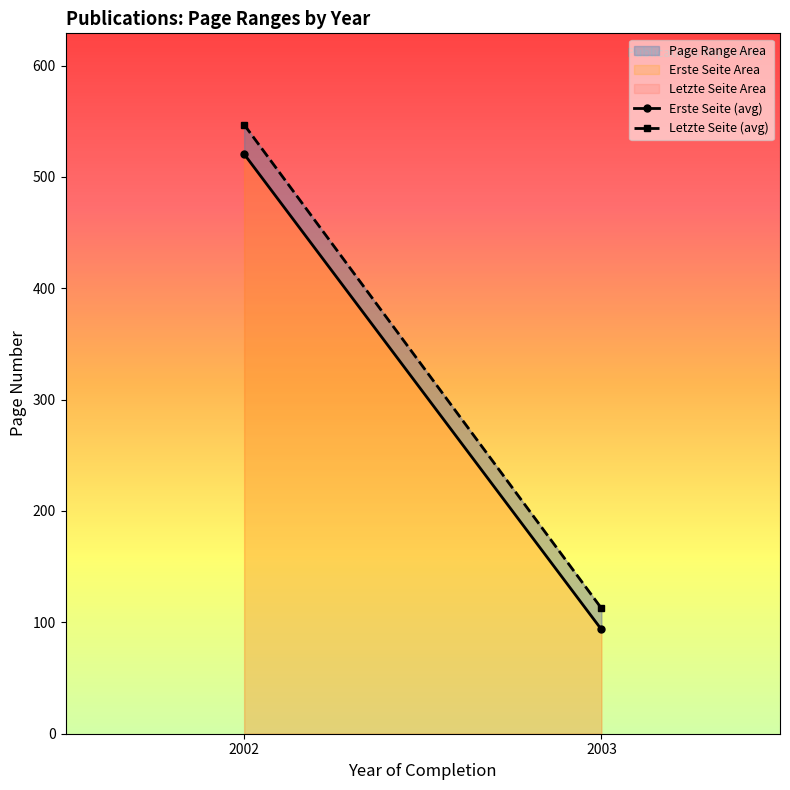

What is the sum of the Letzte Seite (avg) values at 2003 and 2002?

659.5